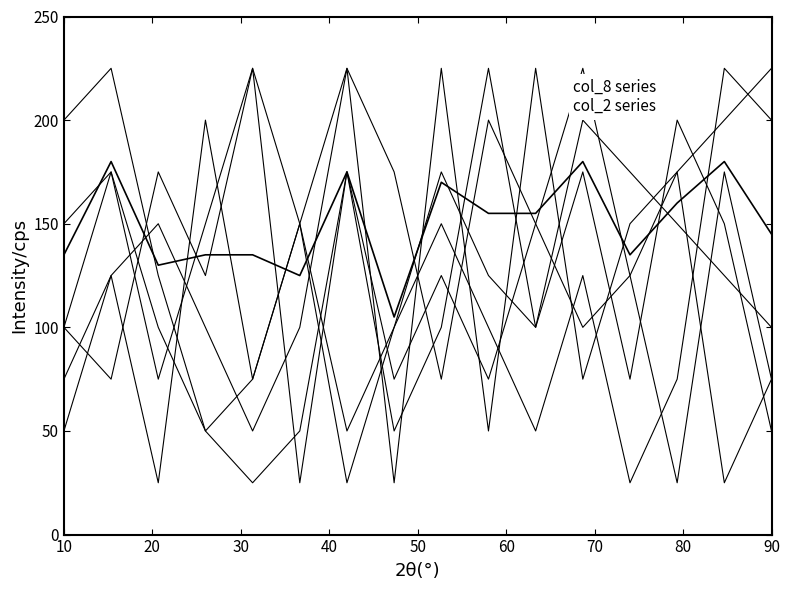

How many lines are shown in the chart?

7